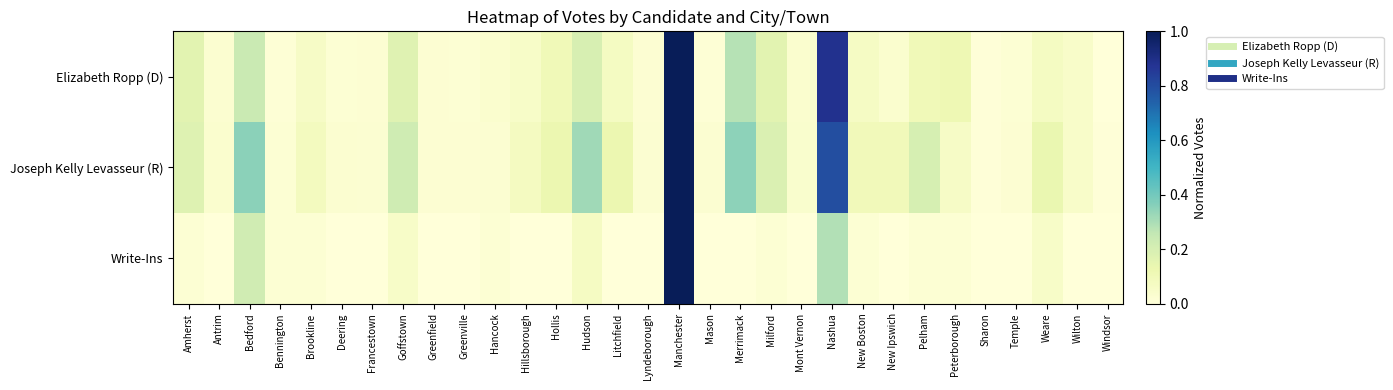

Between Weare and Antrim, which is larger?

Weare